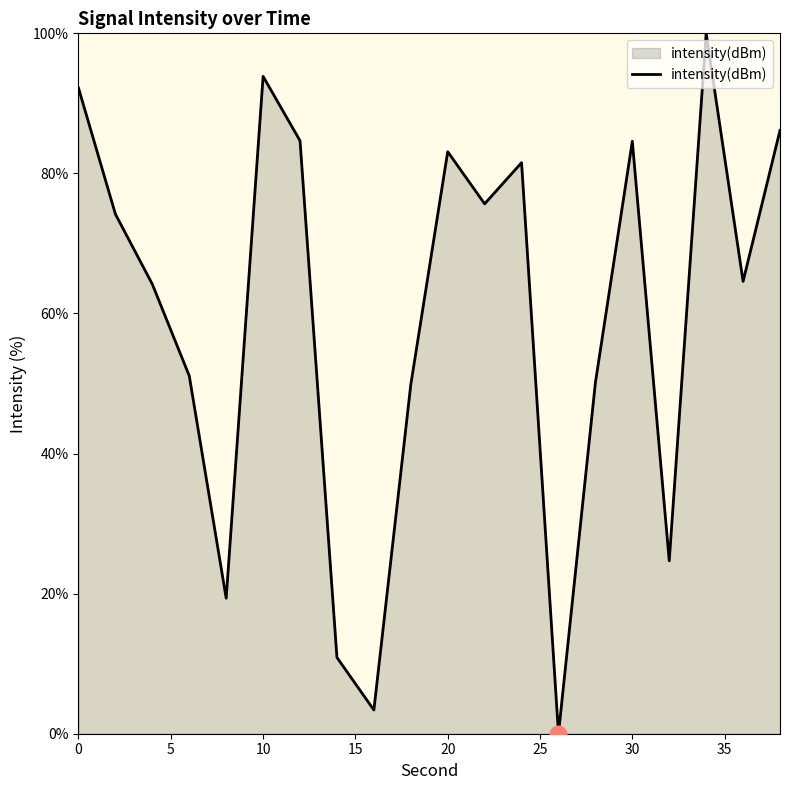

What is the difference between the maximum and minimum values?

100.0